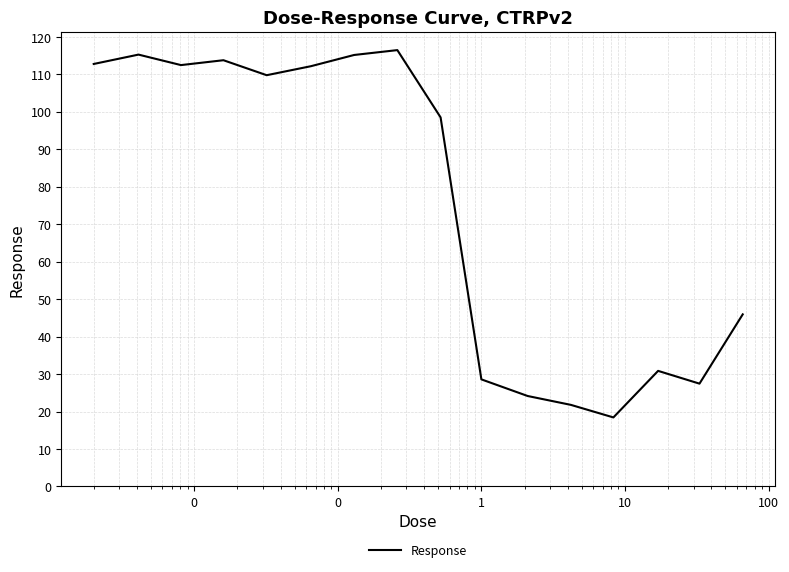

What is the difference between the maximum and minimum values?

98.1